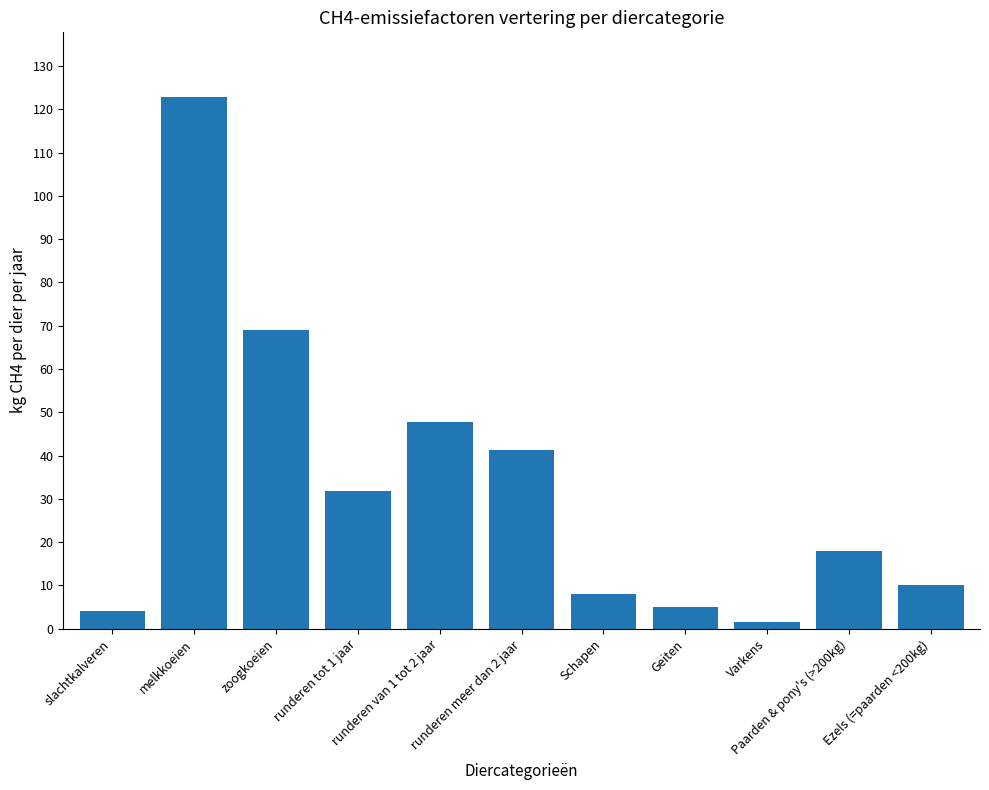

Count the number of data series in this chart.

1